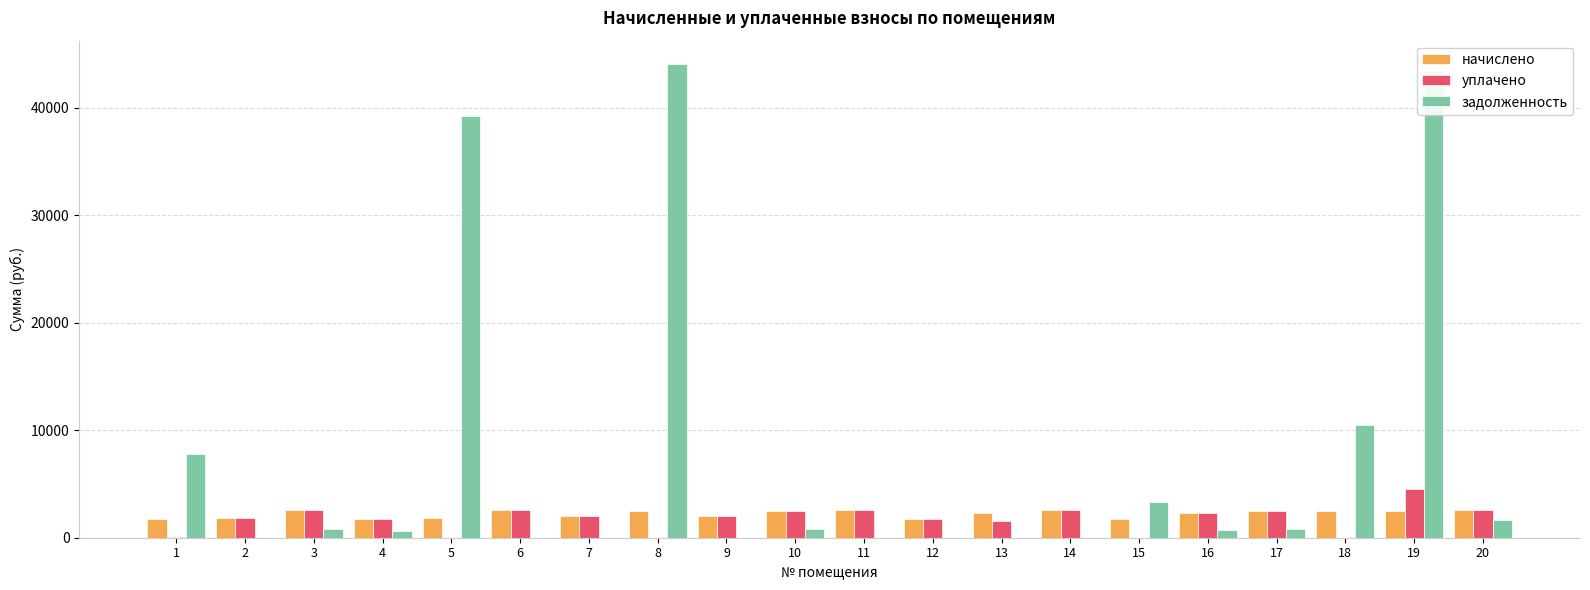

The value of уплачено at 15 is 0.0. True or false?

True